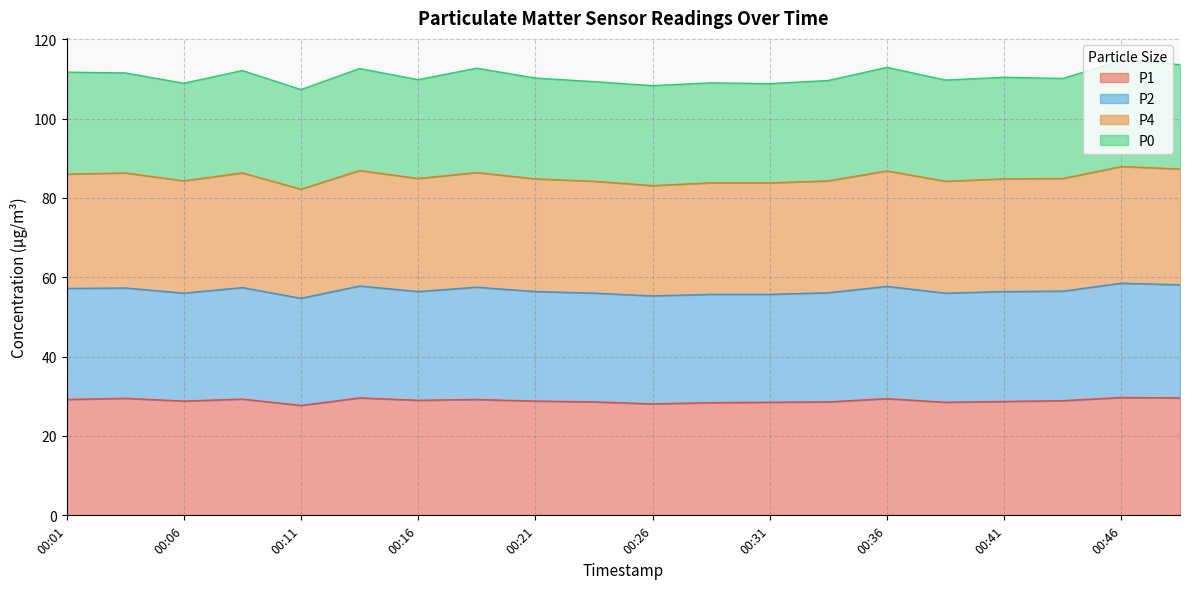

True or false: P4 has more than 1 interior local peaks.

True